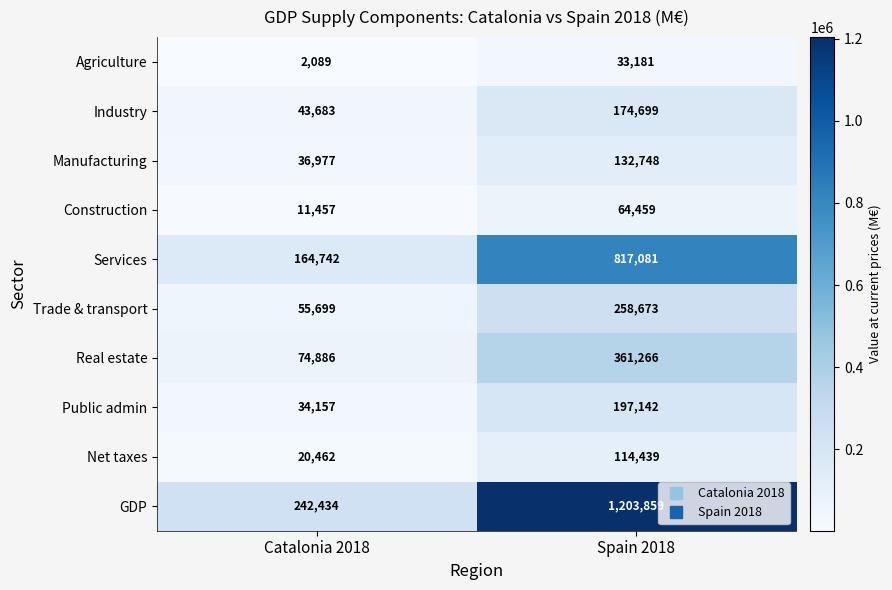

What is the difference between the maximum and minimum values in the Manufacturing series?

95771